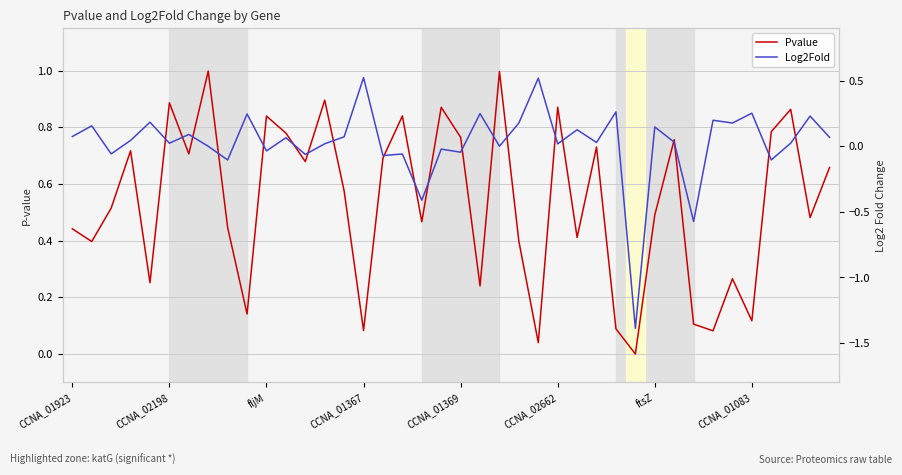

What is the difference between the maximum and minimum values in the Log2Fold series?

1.9